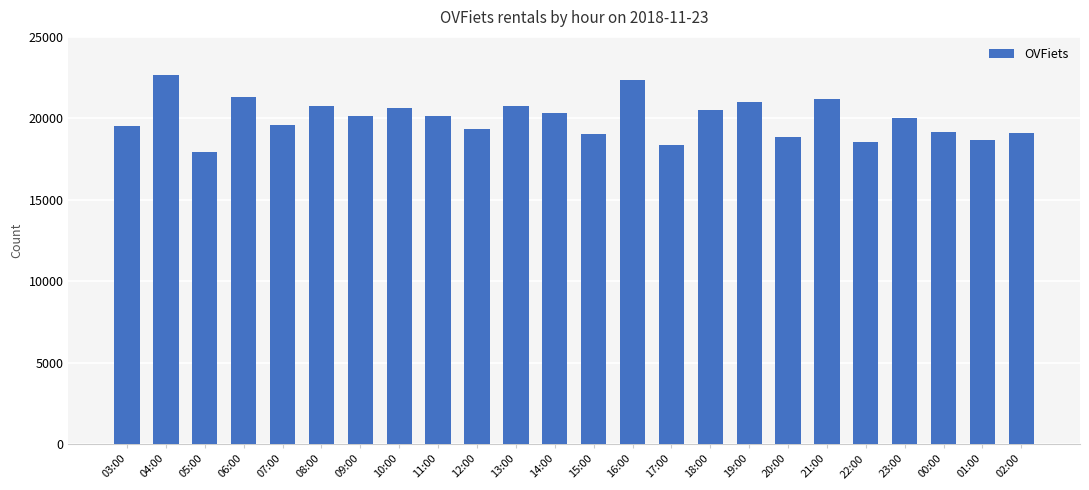

True or false: the data shows 19331 at 12:00.

True